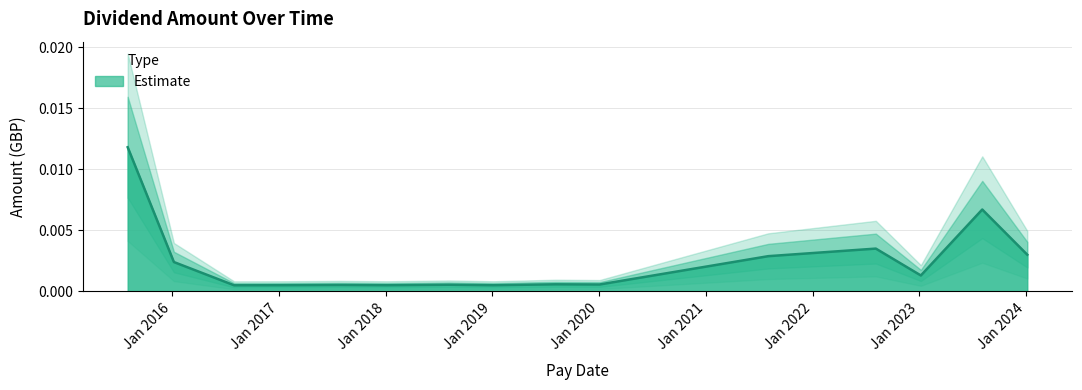

The value at 2022-08-05 is 0.0. True or false?

True